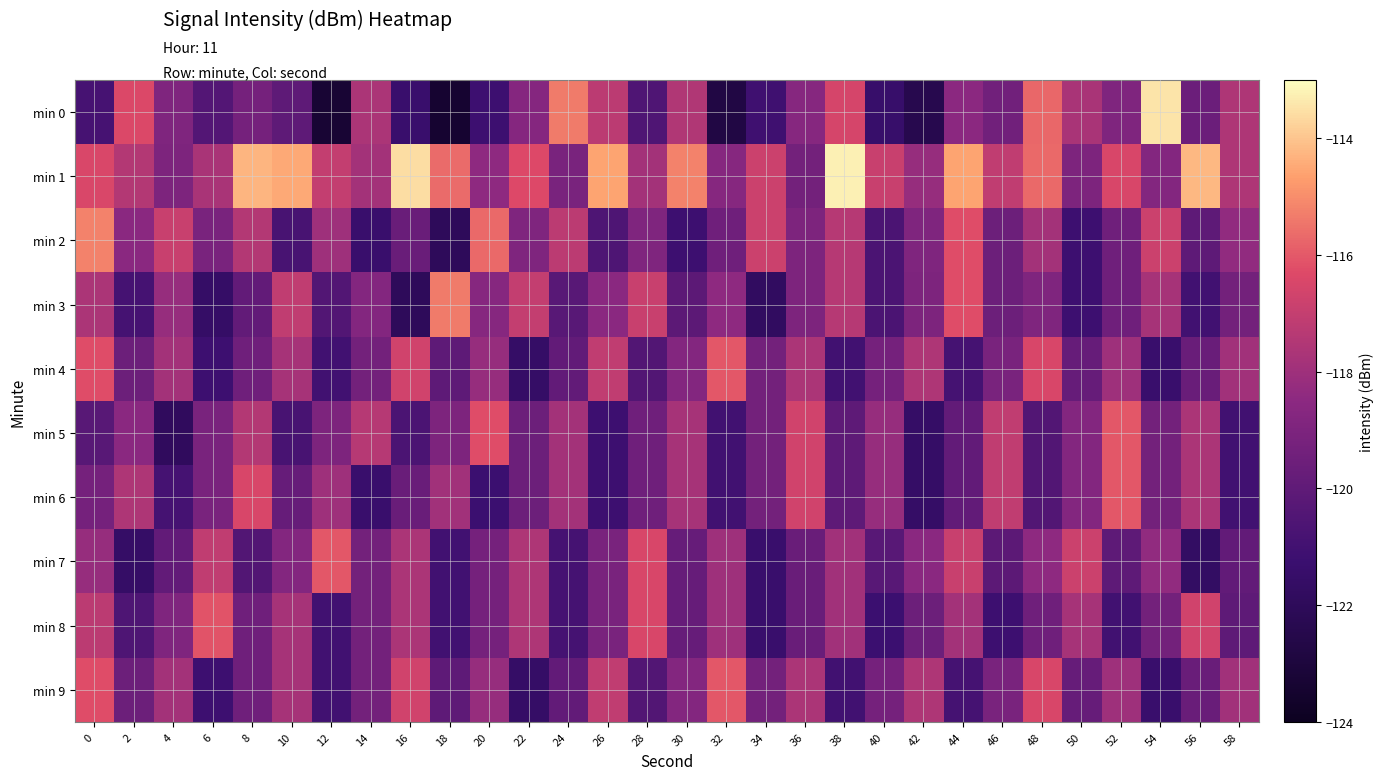

Rank the series at 36 from highest to lowest value.

min 5, min 6, min 4, min 9, min 0, min 2, min 3, min 1, min 7, min 8